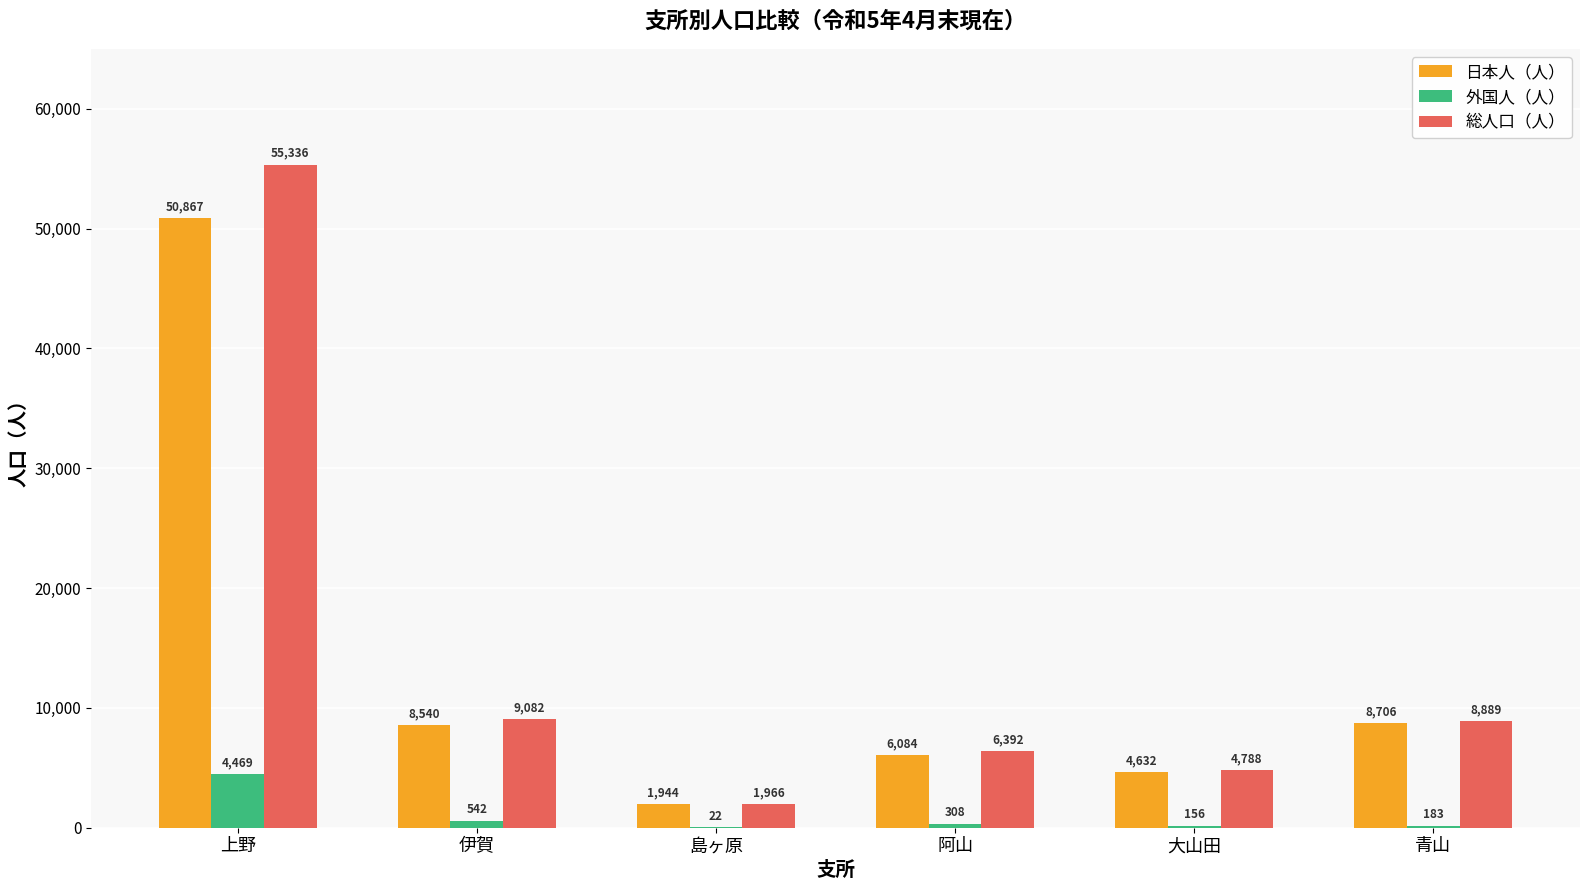

How many distinct data groups are displayed?

3